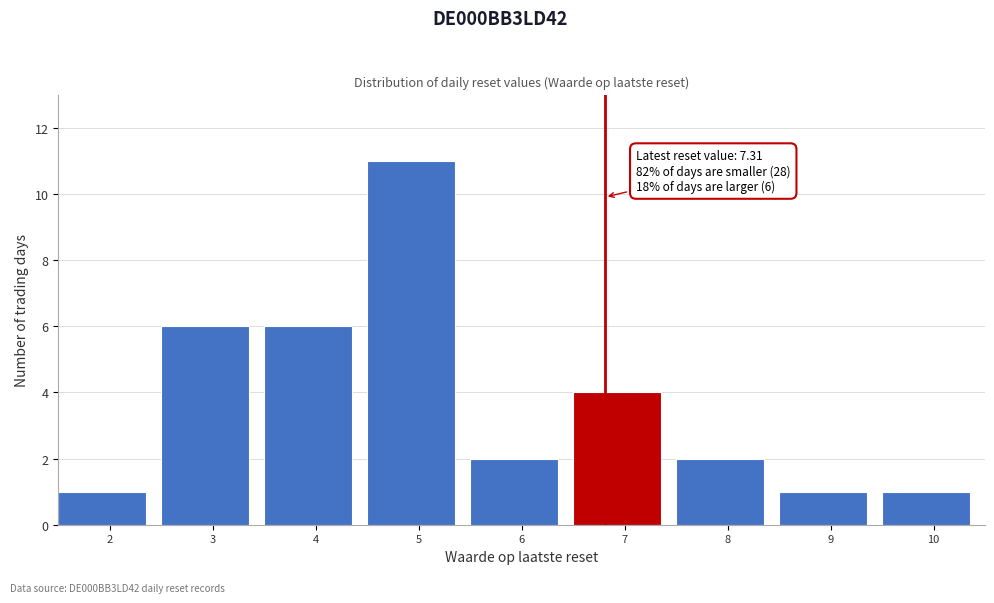

Reading right to left, what are all the values shown in this chart?

1	1	2	4	2	11	6	6	1